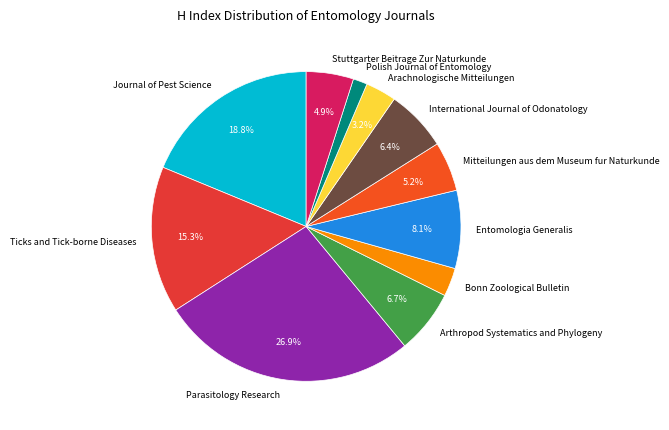

Which has a higher value, Arthropod Systematics and Phylogeny or Bonn Zoological Bulletin?

Arthropod Systematics and Phylogeny